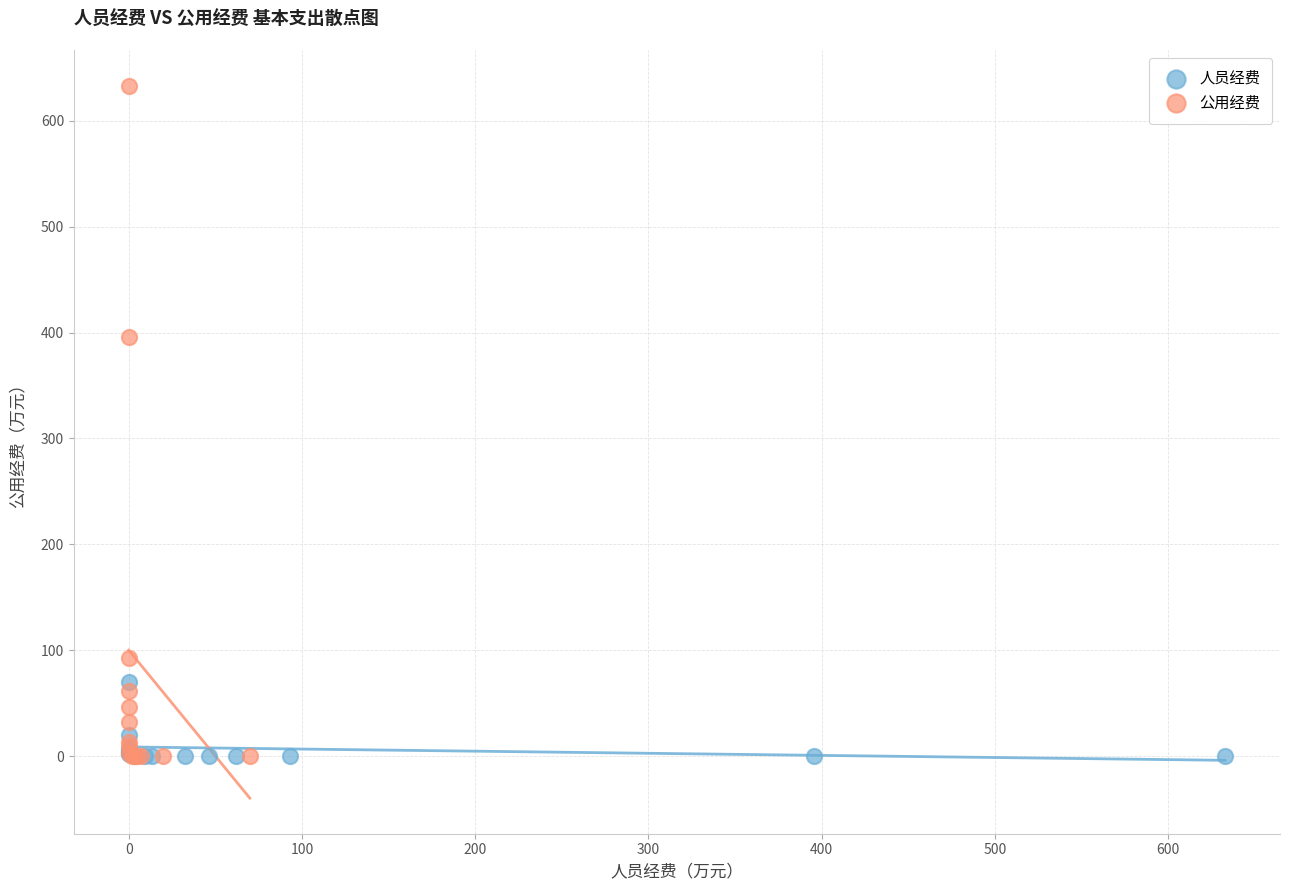

Which series has the largest Y range (max minus min)?

公用经费